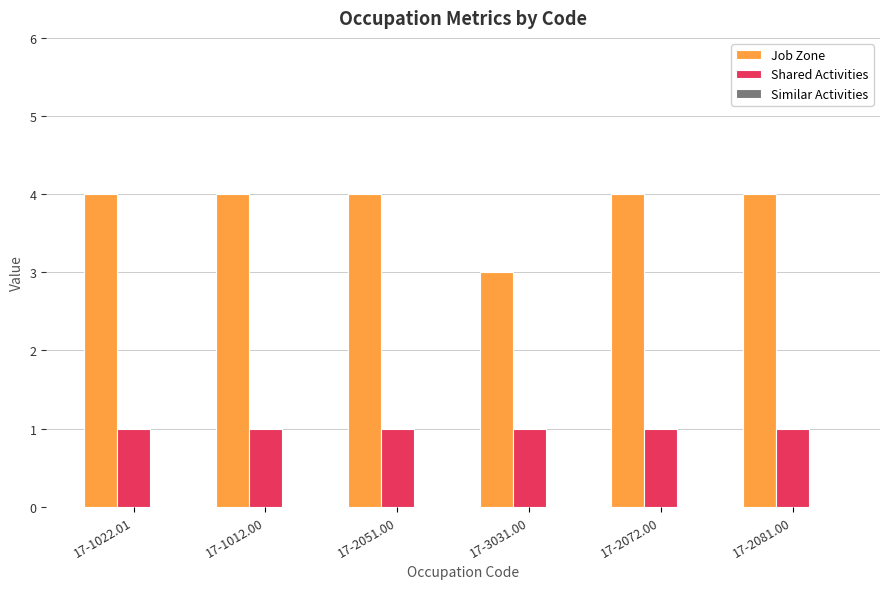

What is the minimum value for Job Zone?

3